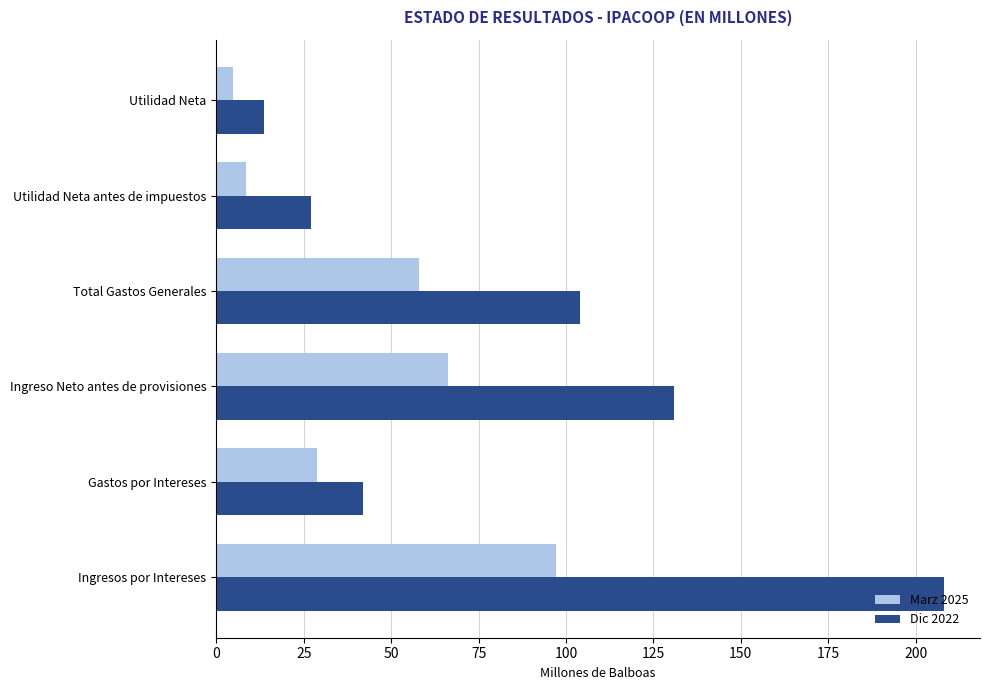

At which label is Marz 2025 closest to 50?

Total Gastos Generales